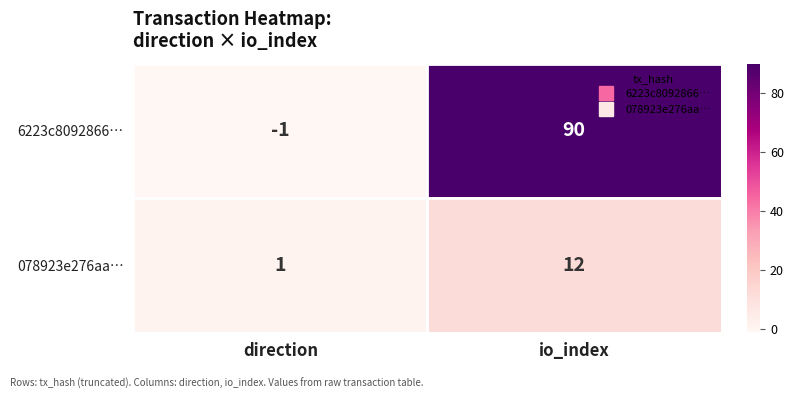

Where is 6223c8092866… nearest to the value 44?

direction